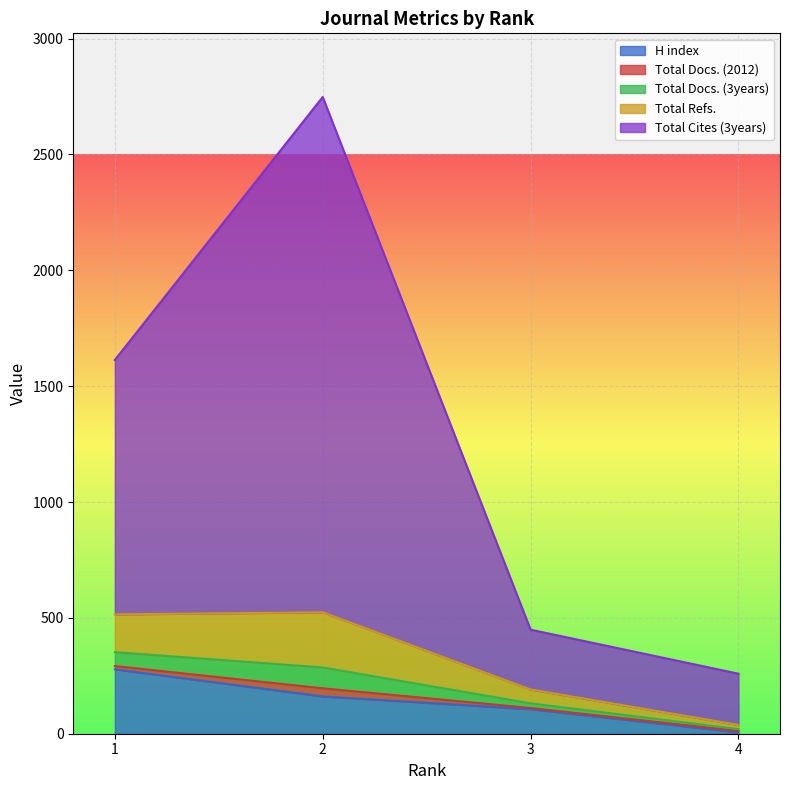

How many lines are shown in the chart?

5